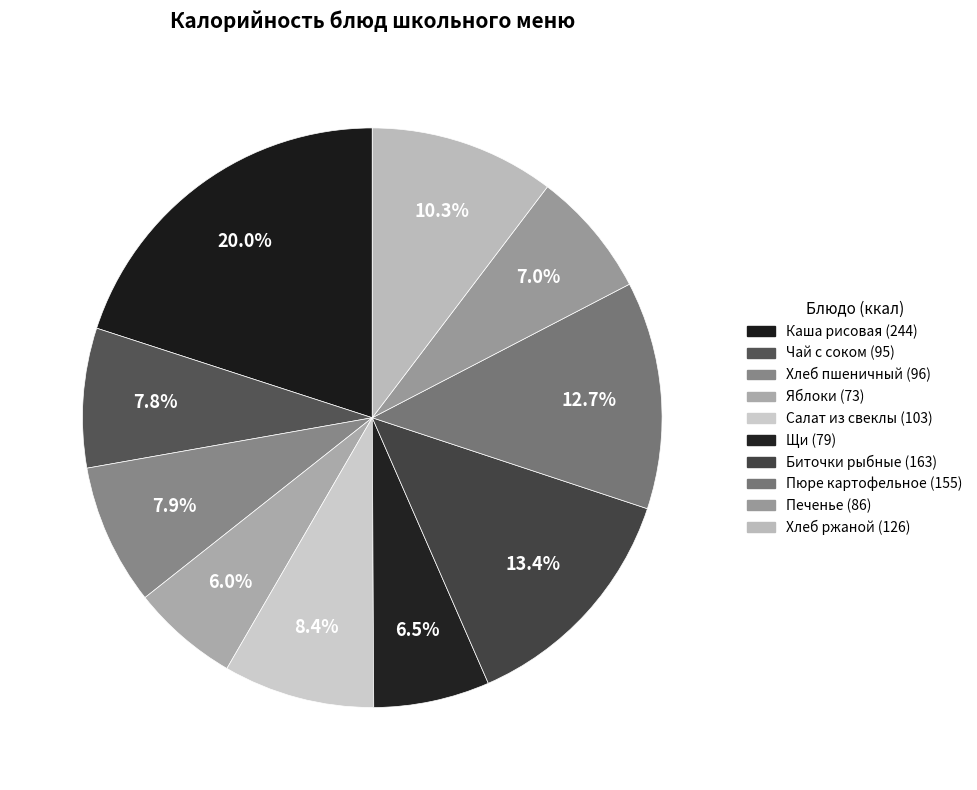

Count the number of slices in the pie.

10